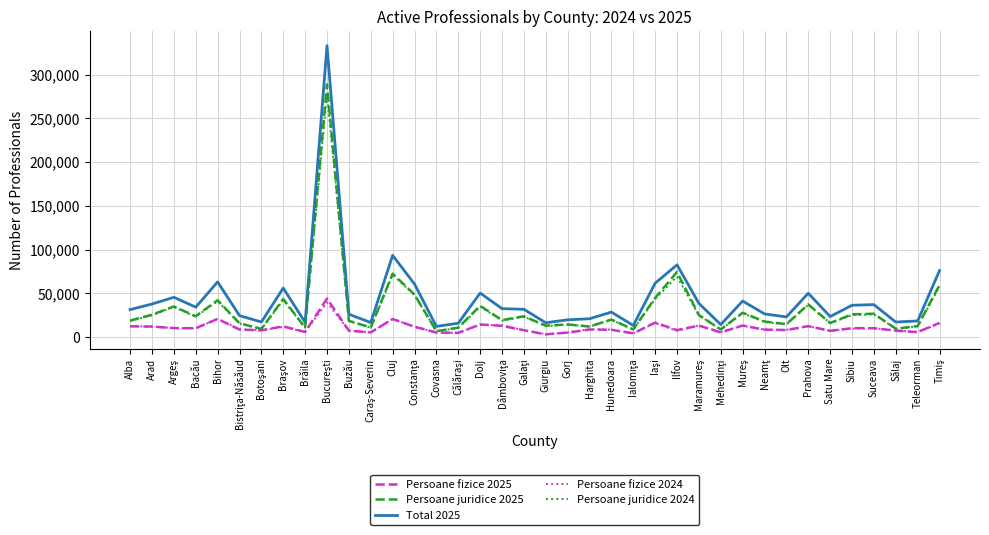

What is the spread (max minus min) of values at Olt?

15004